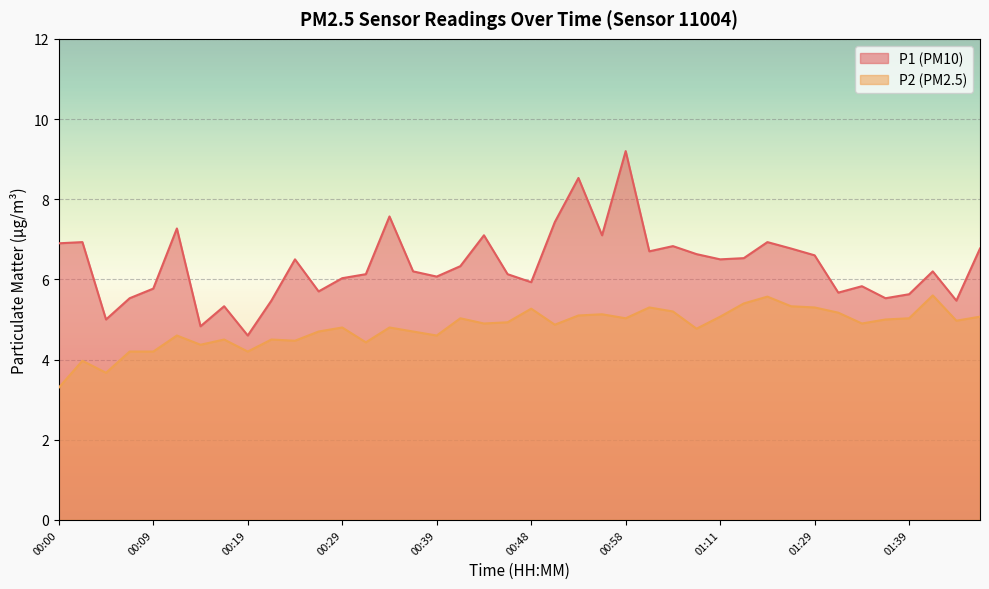

At how many categories does at least one series exceed 7?

7